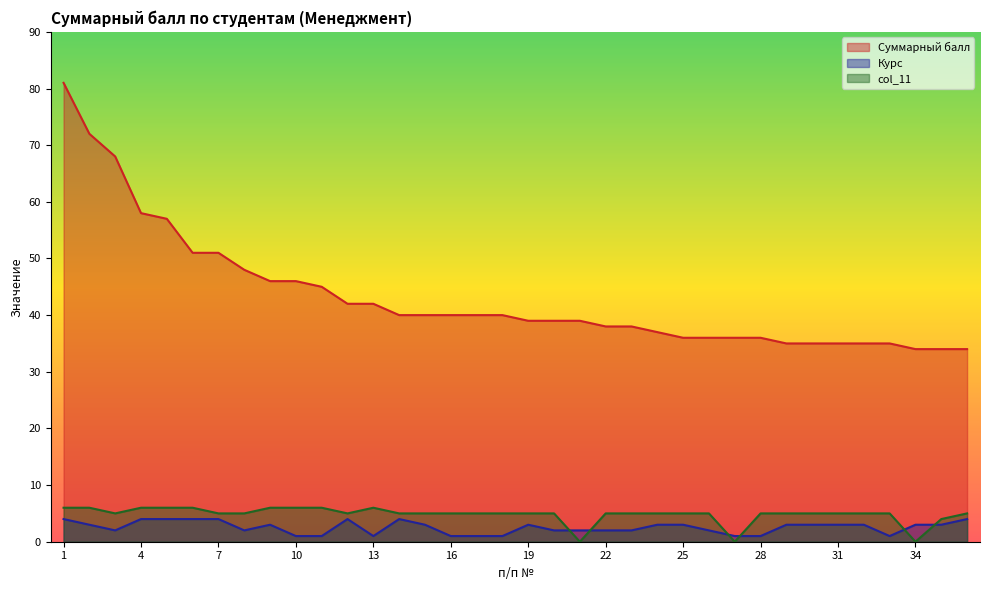

True or false: Суммарный балл has more than 0 points higher than both neighbors.

False